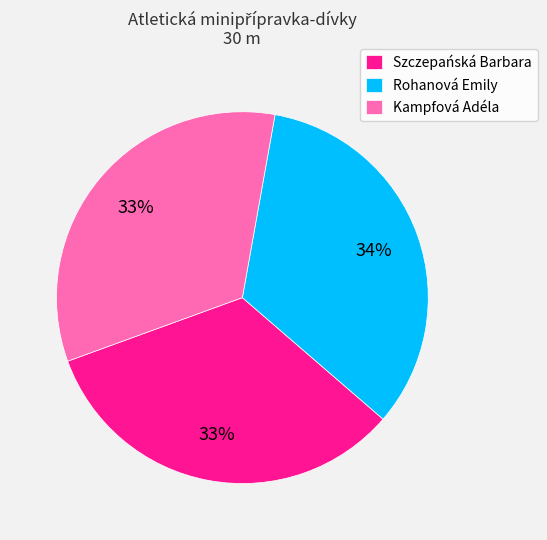

What percentage is the Rohanová Emily slice, to the nearest percent?

34%